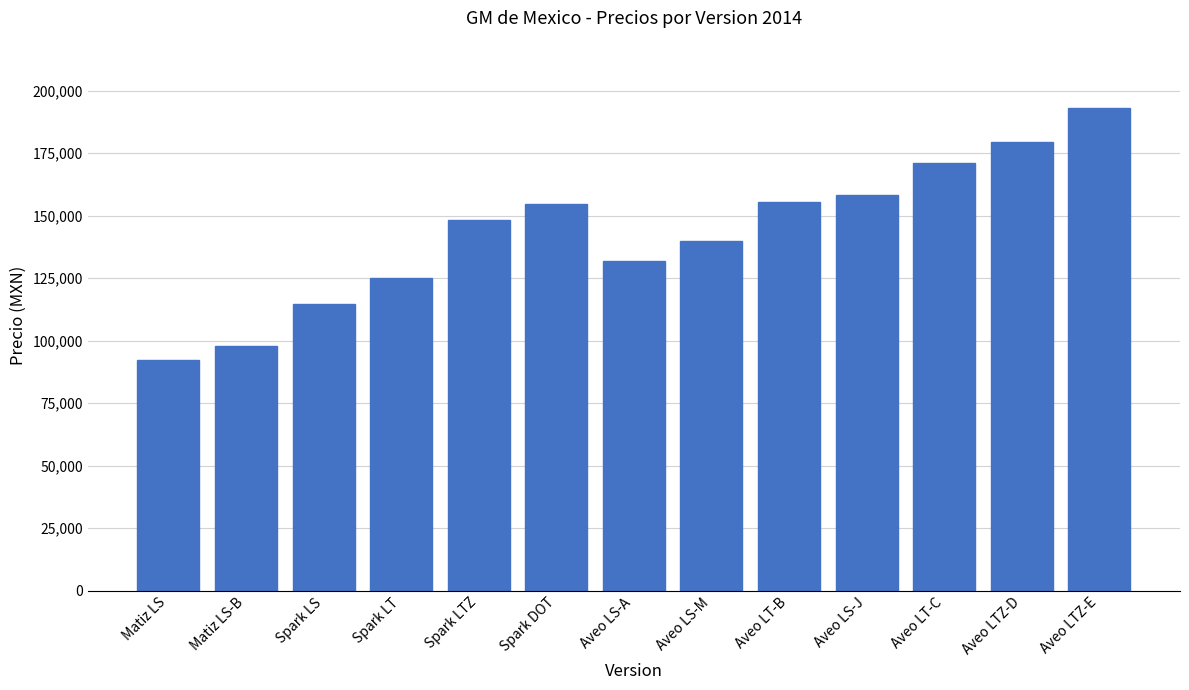

Which label corresponds to the largest value in the chart?

Aveo LTZ-E